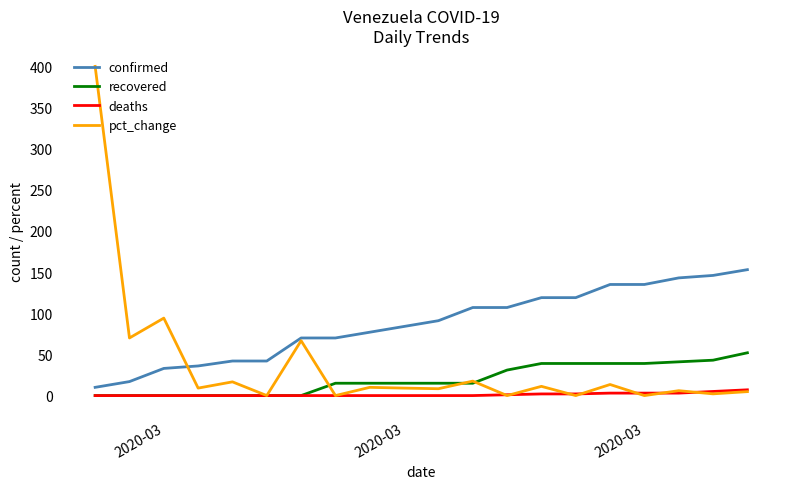

List the series in order of their peak value, lowest first.

deaths, recovered, confirmed, pct_change